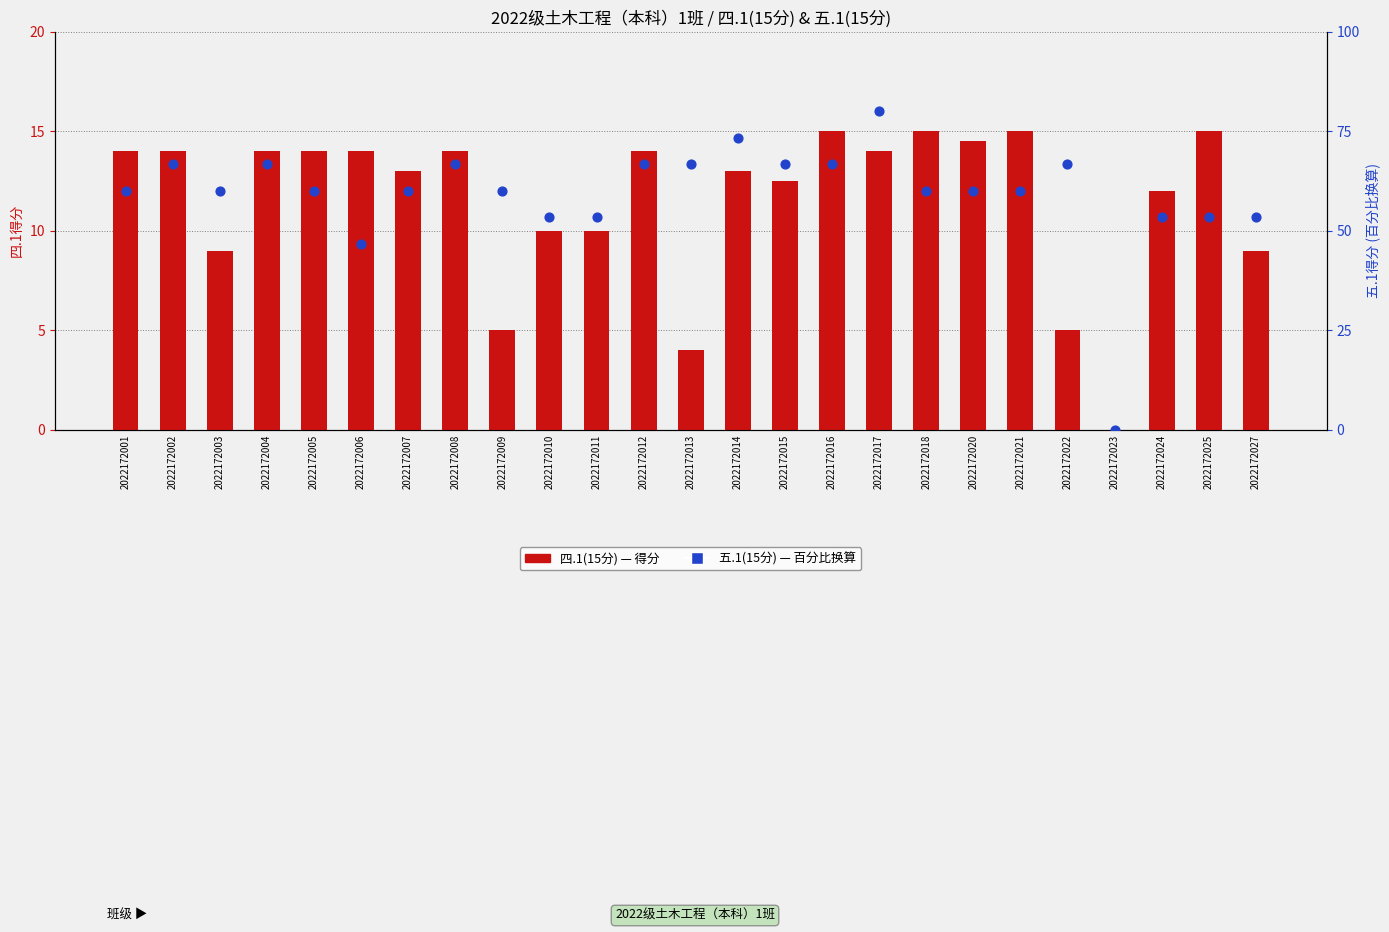

What are all the series names shown in the legend?

四.1(15分), 五.1(15分)